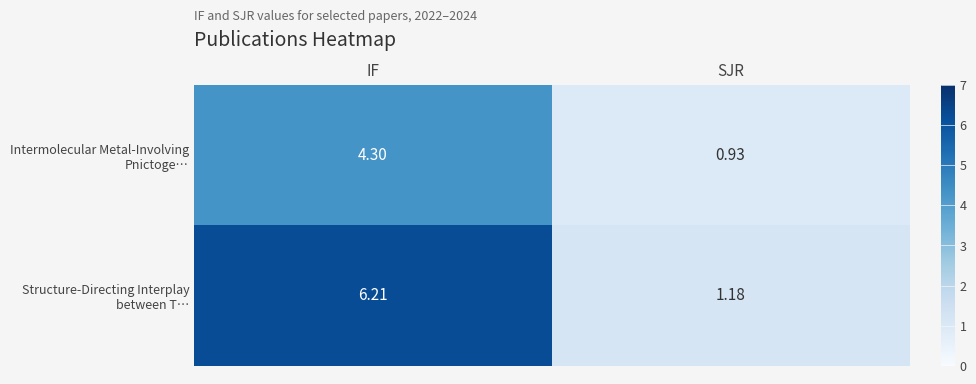

Which label corresponds to the largest value in the chart?

IF